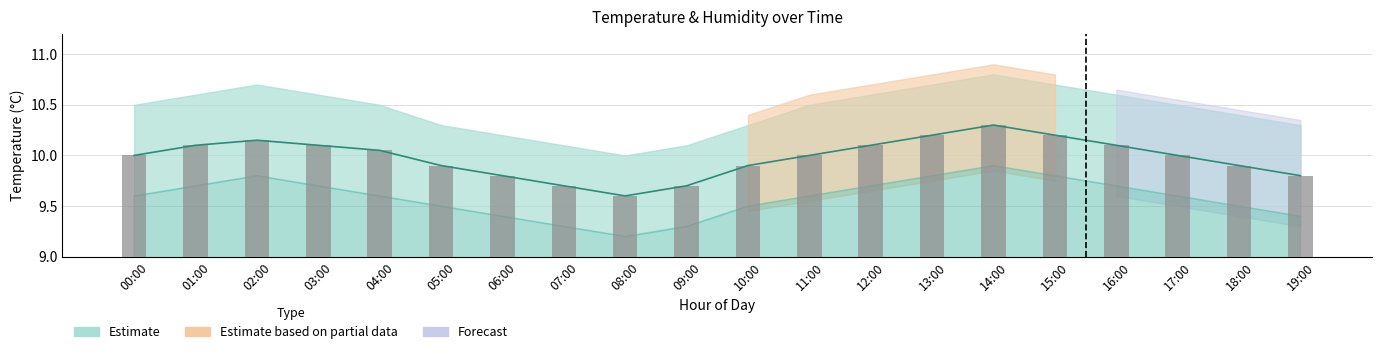

What is the greatest value displayed?

10.3